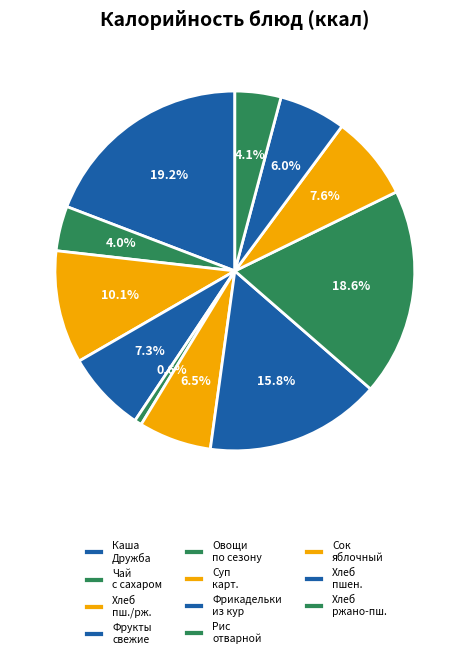

Rank the categories by value from lowest to highest.

Овощи по сезону, Чай с сахаром, Хлеб ржано-пшеничный, Хлеб пшеничный, Суп картофельный с бобовыми, Фрукты свежие, Сок яблочный, Хлеб пшеничный/ржано-пшеничный, Фрикадельки из кур, Рис отварной, Каша «Дружба» с отварным яйцом